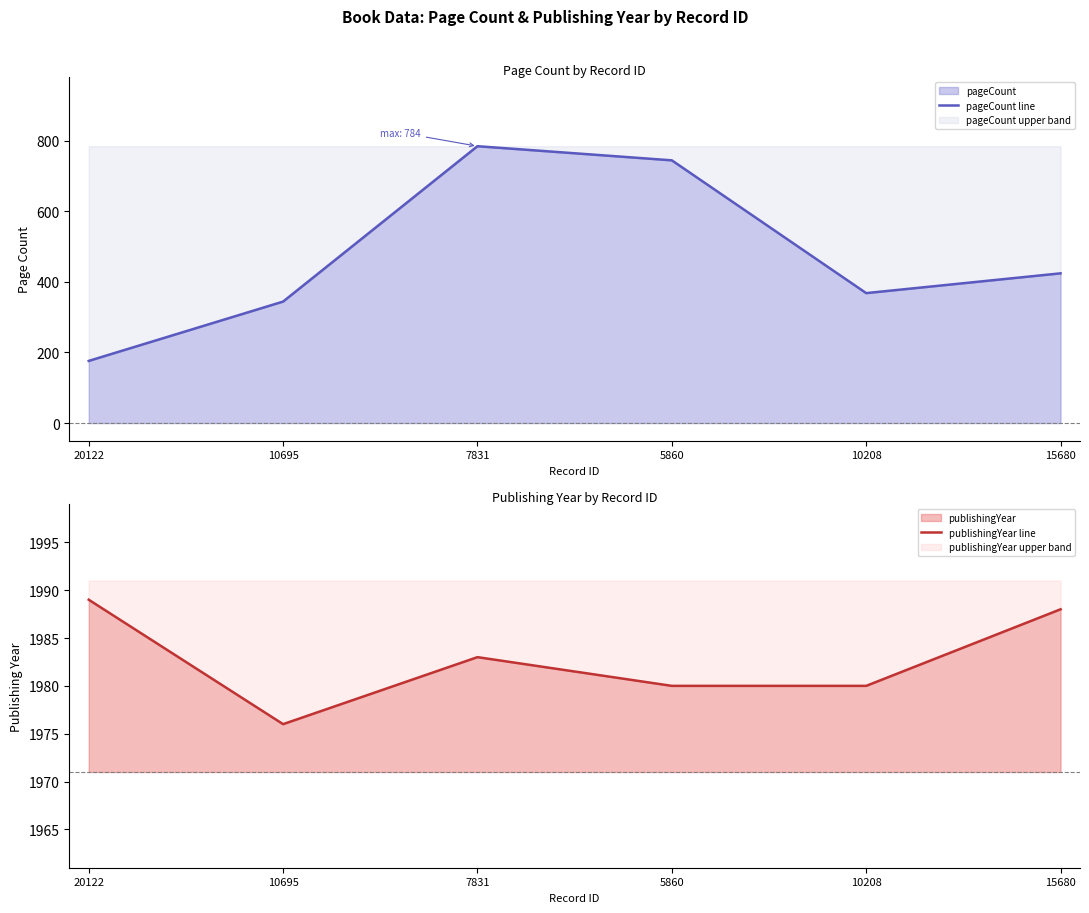

What is the spread (max minus min) of values at 10695?

1632